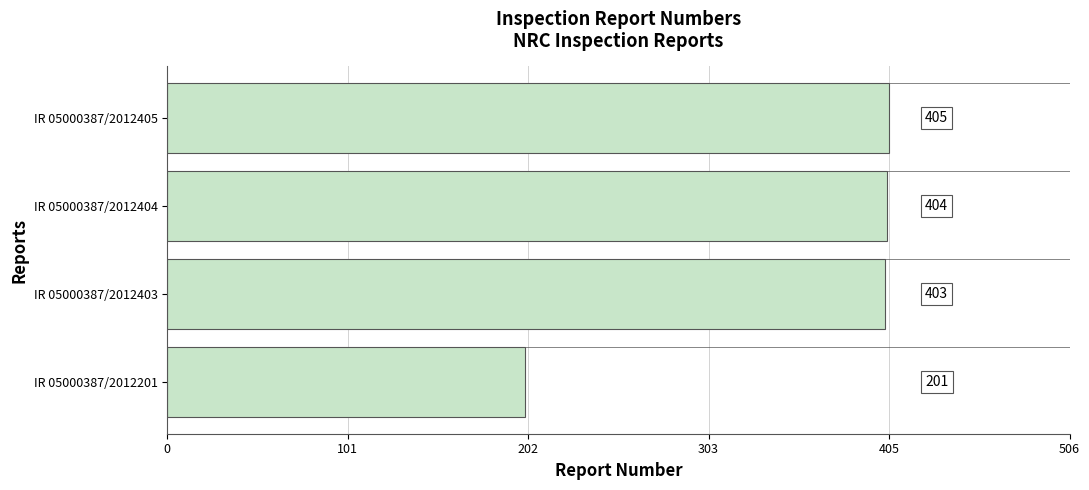

What is the minimum value shown in the chart?

201